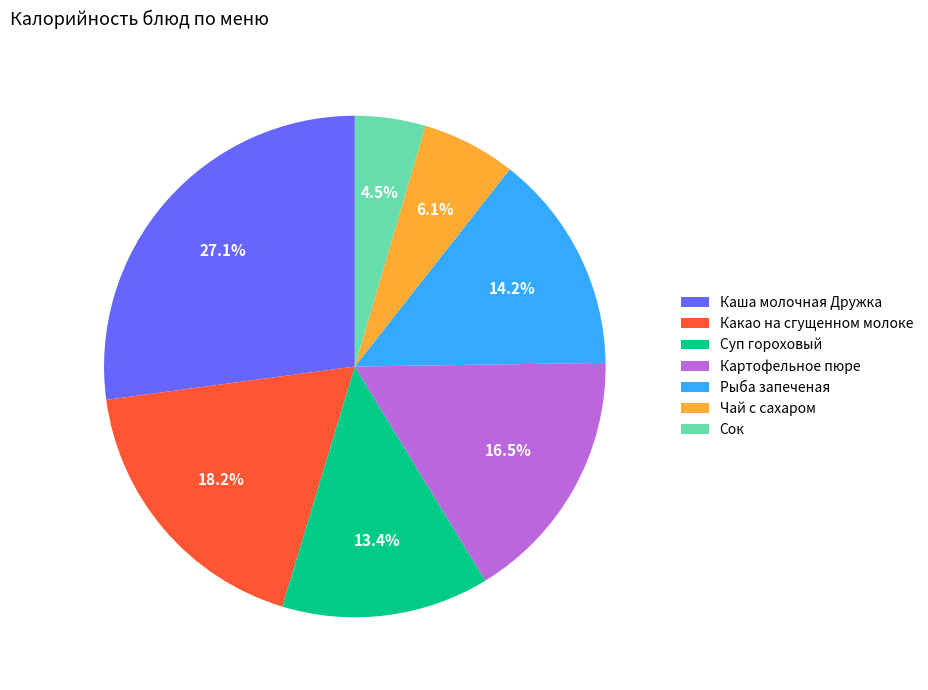

True or false: Чай с сахаром accounts for 13% of the total.

False